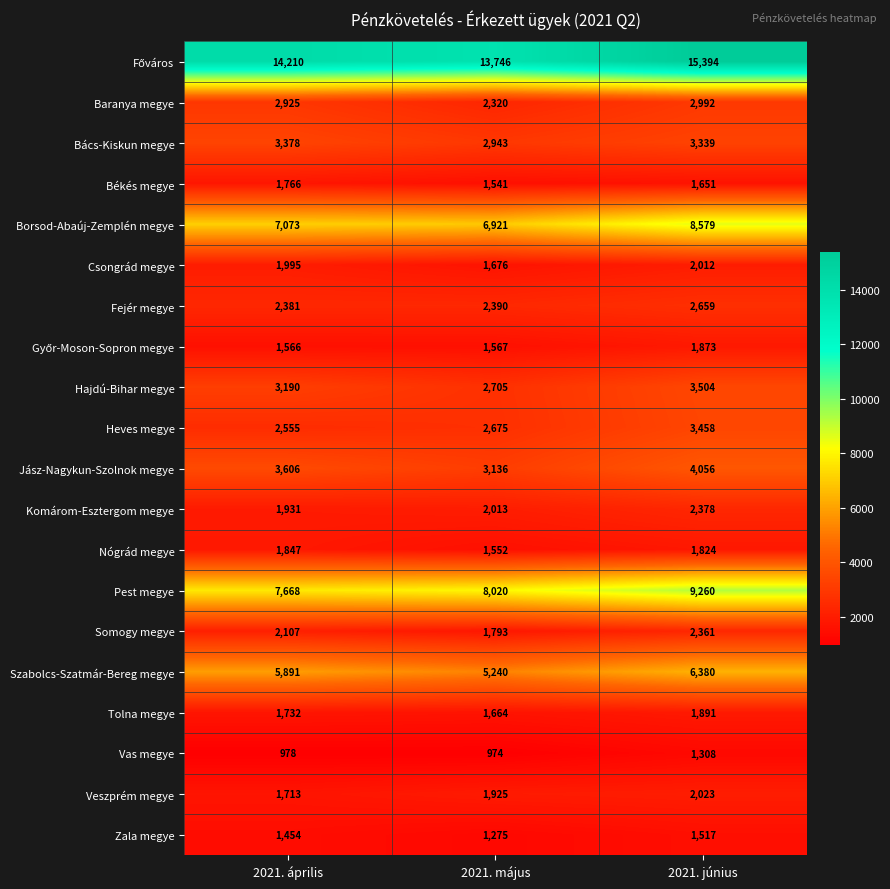

What is the maximum value shown in the chart?

15394